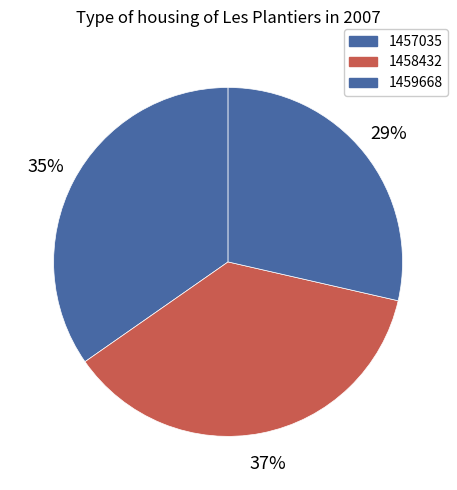

Combined, do 1459668 and 1458432 account for over 50%?

Yes